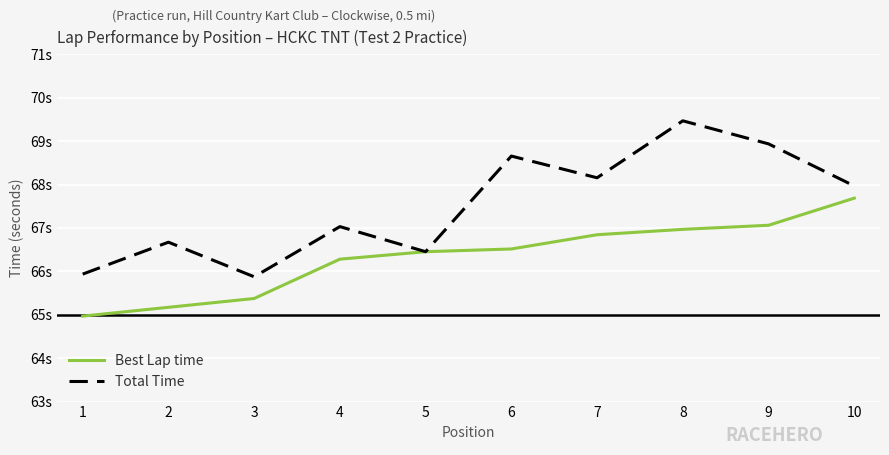

What is the difference between the maximum and minimum values in the Best Lap time series?

2.7